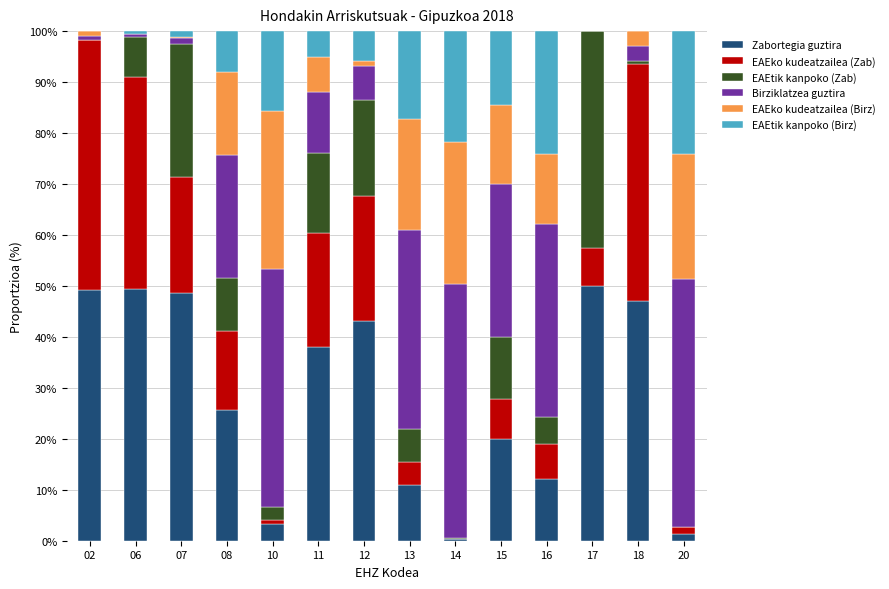

The value of Zabortegia guztira at 13 is 15.5. True or false?

False